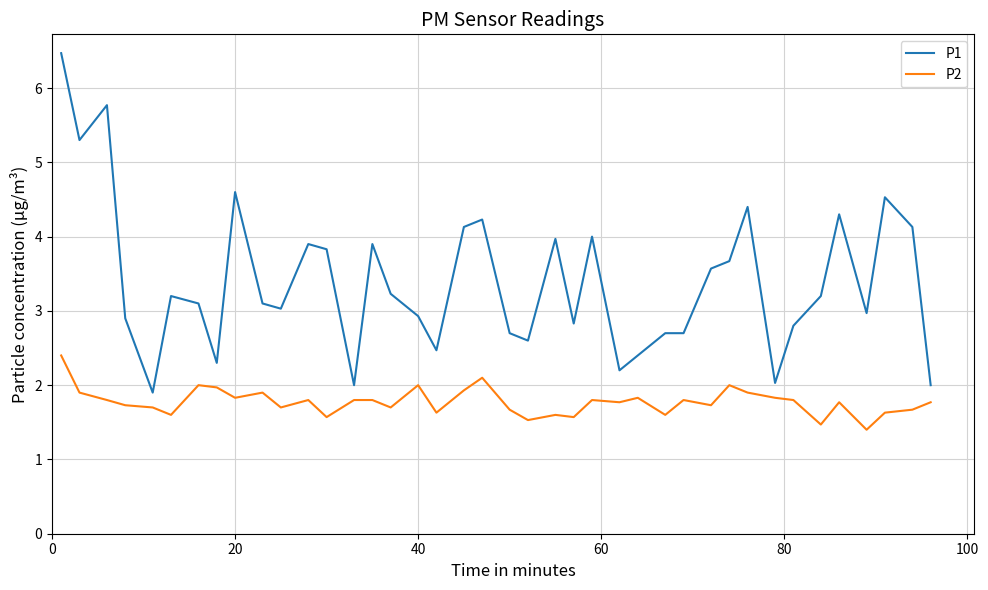

What is the maximum value for P2?

2.4